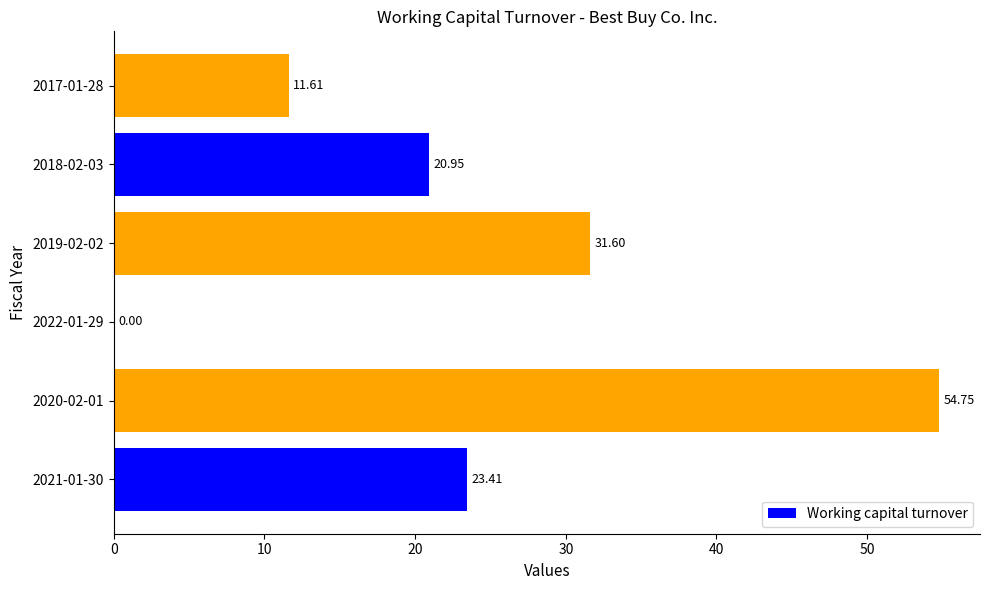

What is the sum of the values at 2018-02-03 and 2021-01-30?

44.4